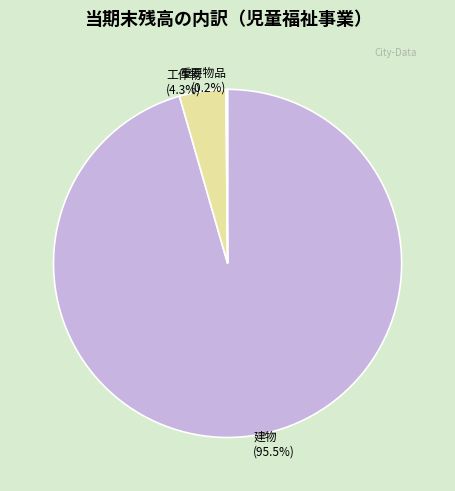

To the nearest percent, what is the difference between the largest and smallest slice percentages?

95%